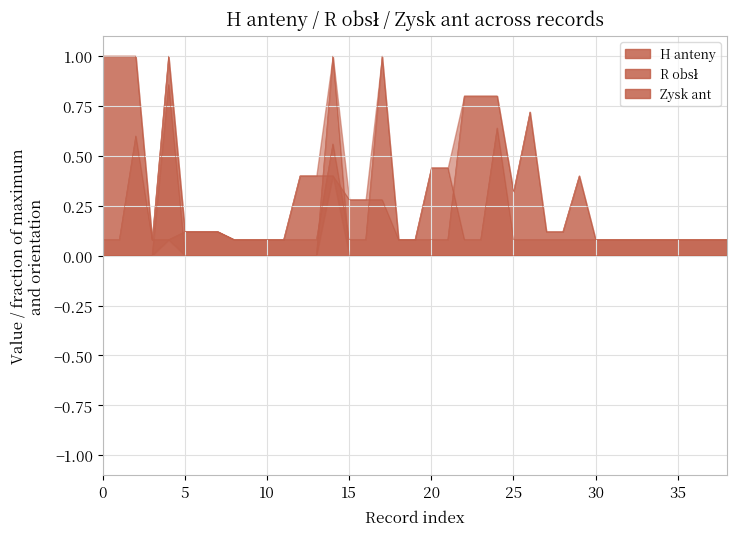

What is the sum of all H anteny values?

7.4